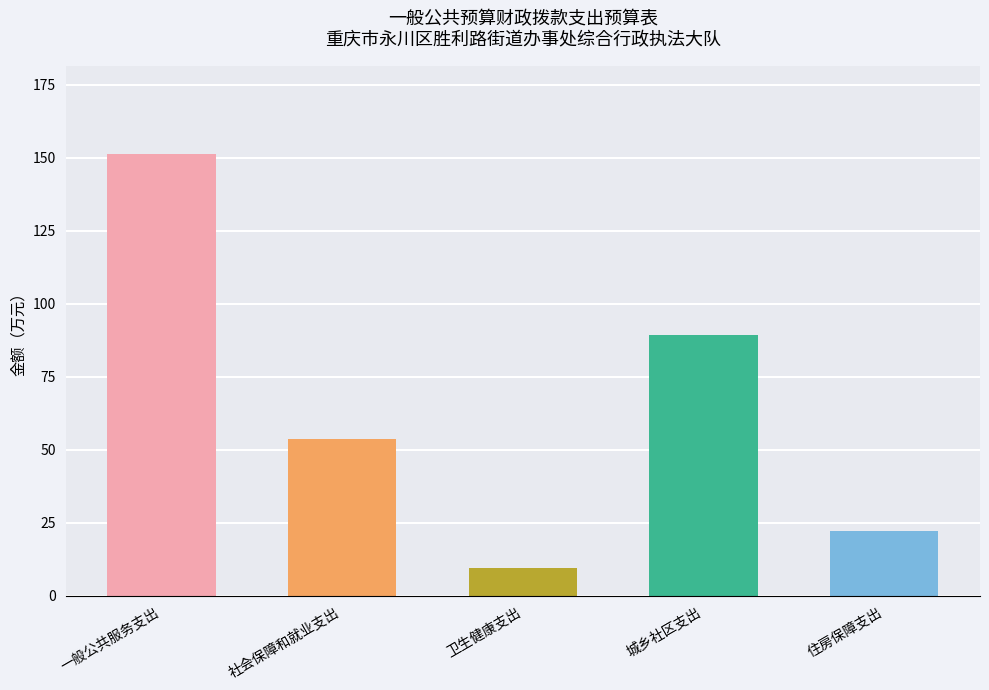

What is the sum of the values at 城乡社区支出 and 住房保障支出?

111.5